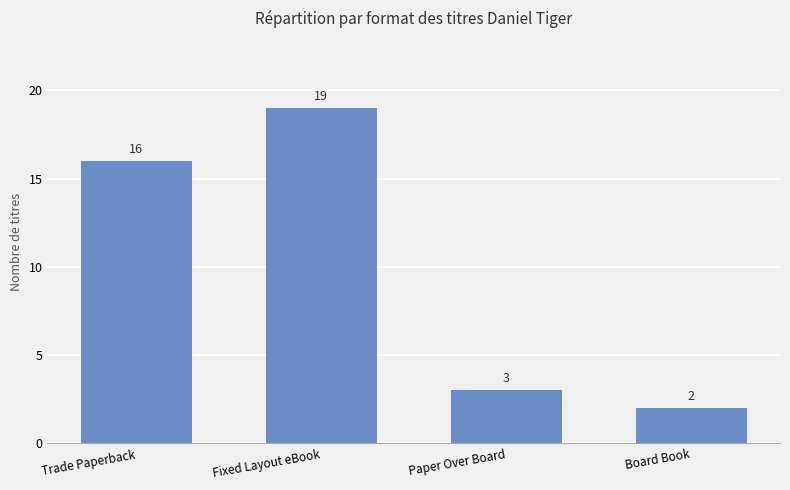

At which category does the chart reach its peak across all series?

Fixed Layout eBook